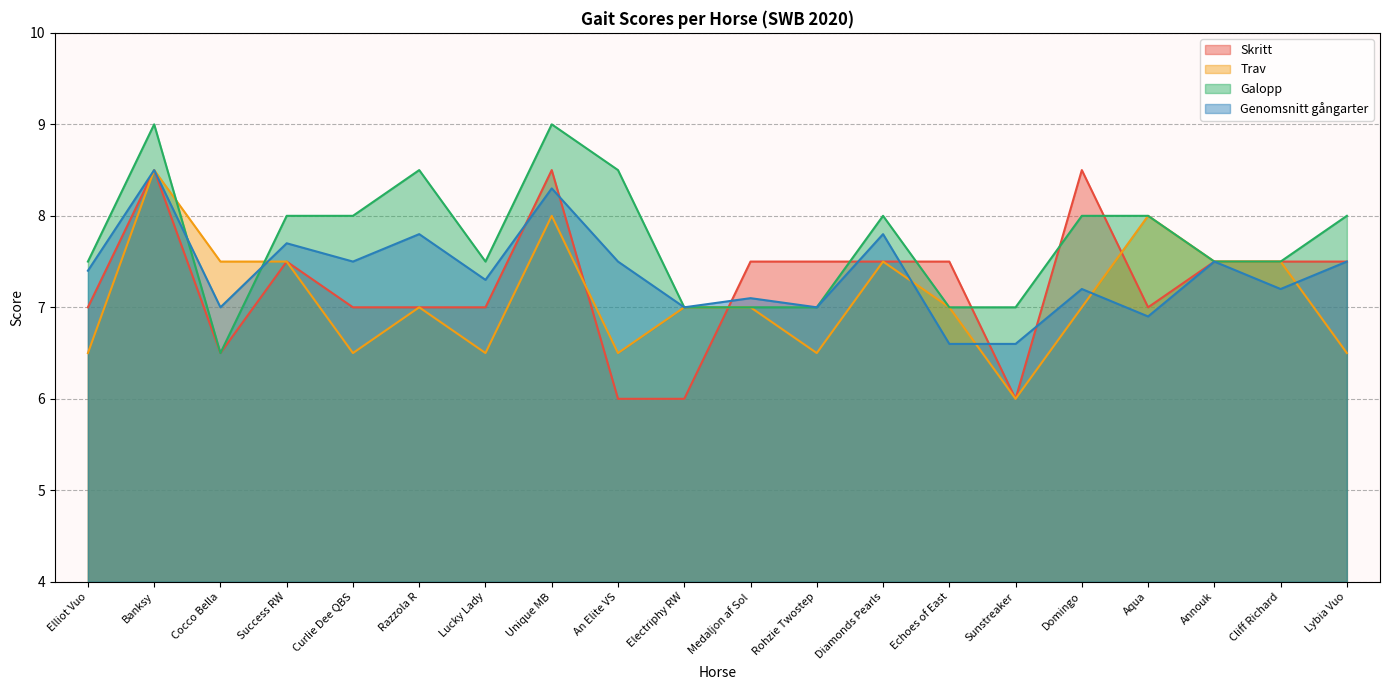

What is the difference between the maximum and second lowest values in the Genomsnitt gångarter series?

1.9